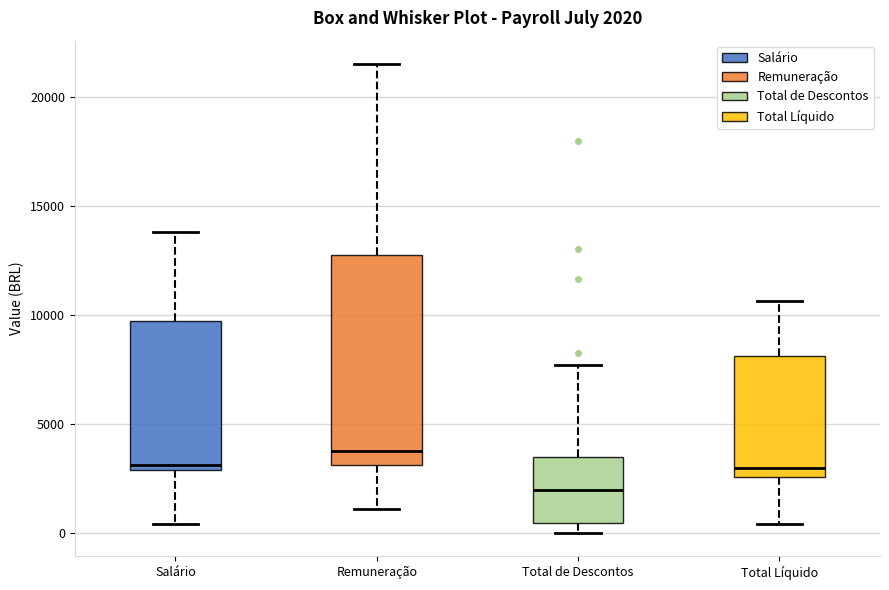

Which box has the highest median line?

Remuneração